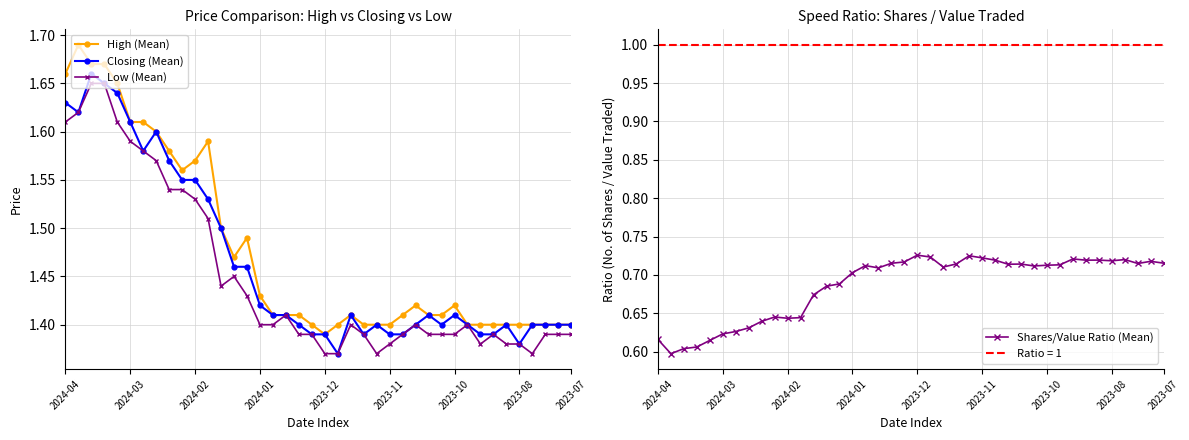

How many High (Mean) values are between 1 and 2?

40